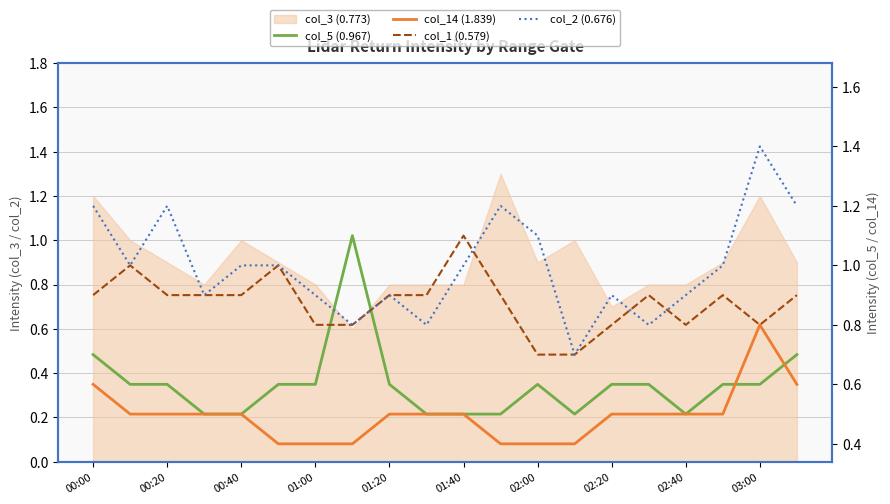

Is the value of col_14 (1.839) at 16 greater than the value of col_2 (0.676) at 02:20?

No